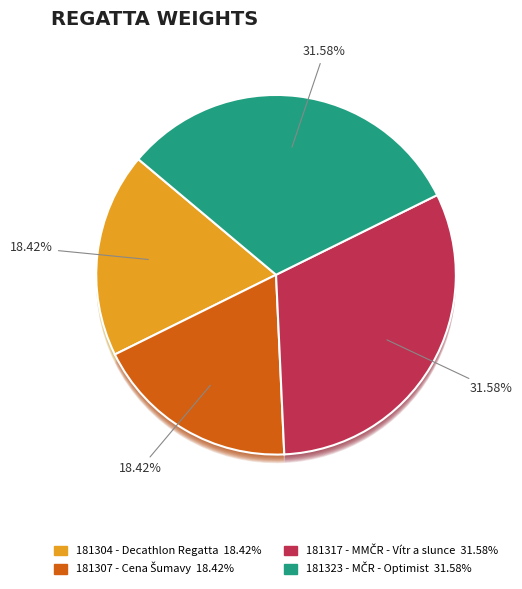

To the nearest percent, what is the average slice percentage?

25%